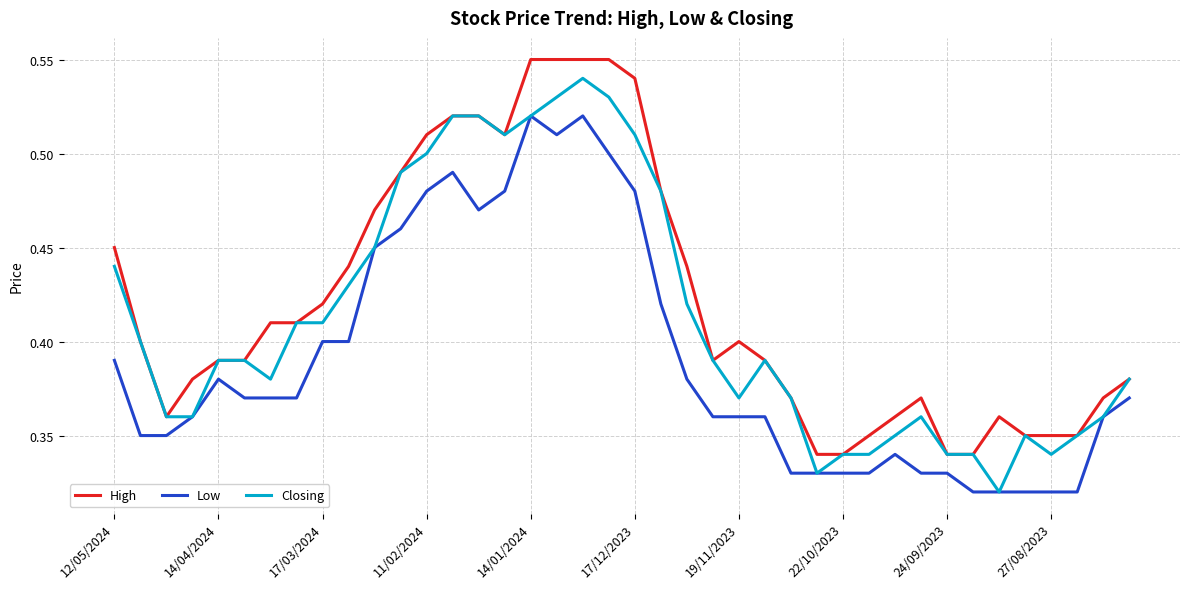

List the series in order of their overall mean, highest first.

High, Closing, Low